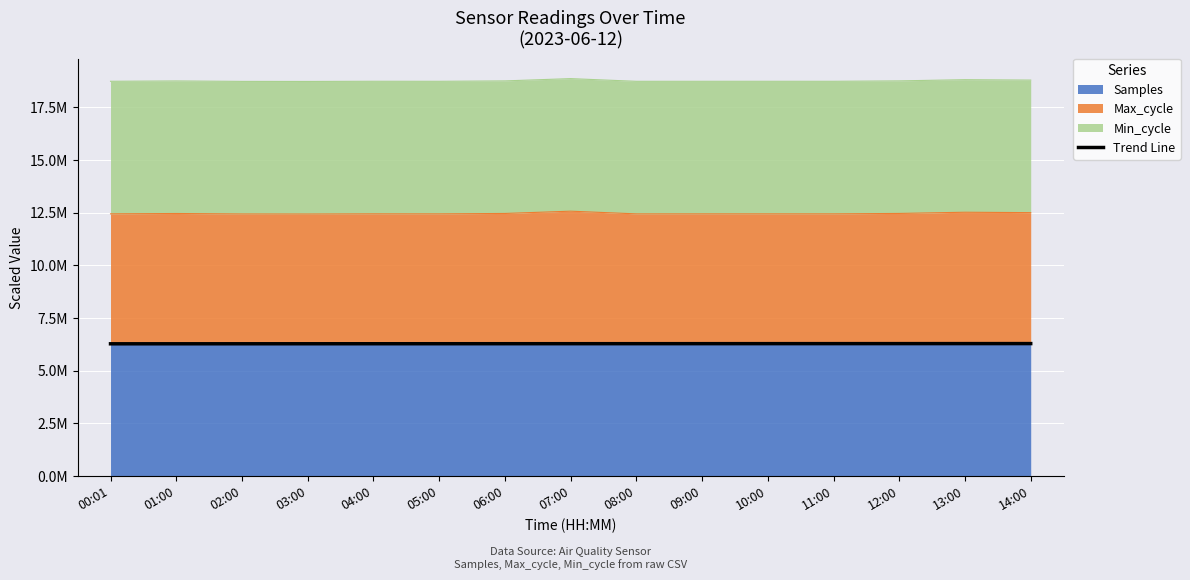

What is the sum of all values?

94273500.0